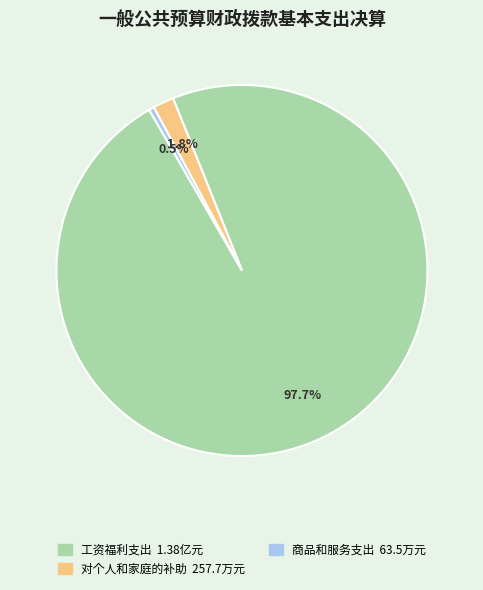

Is there any slice that represents more than half of the pie?

Yes